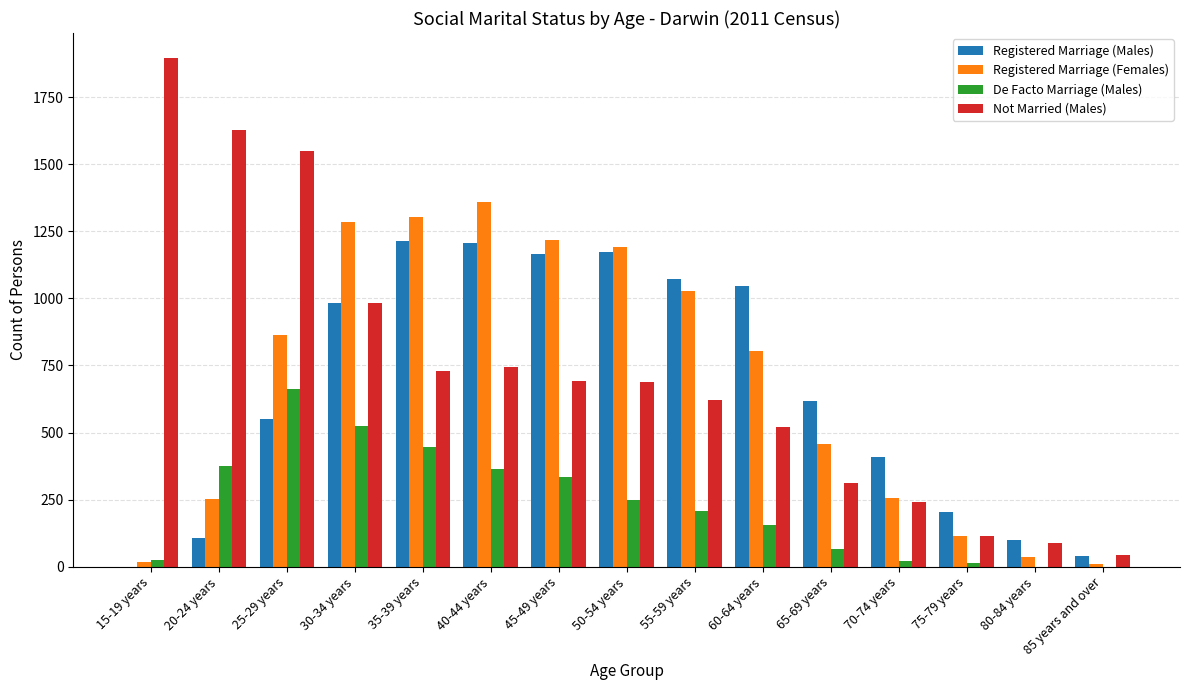

Where is Registered Marriage (Males) nearest to the value 606?

65-69 years